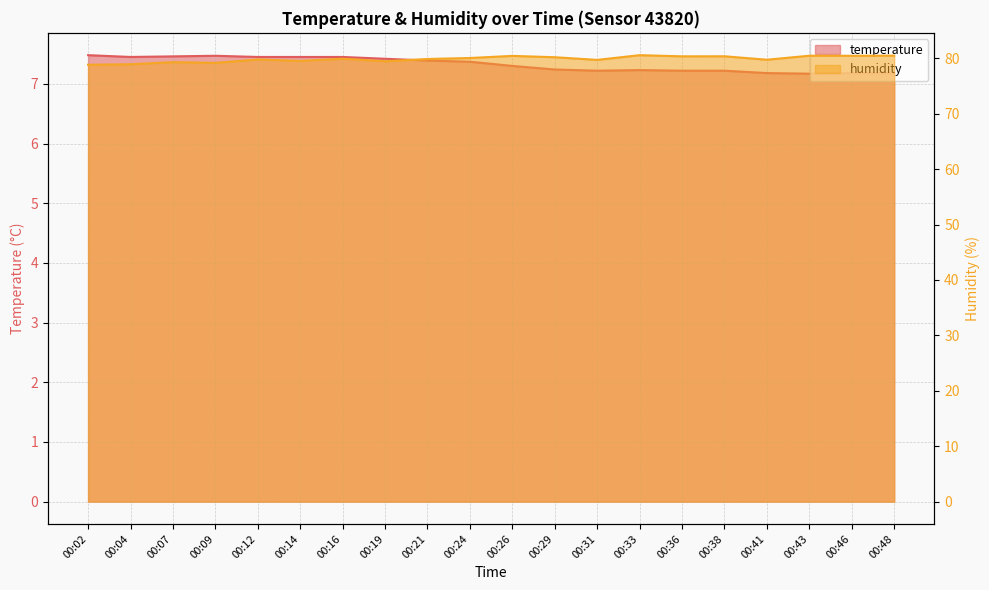

True or false: humidity and temperature cross at least once.

False